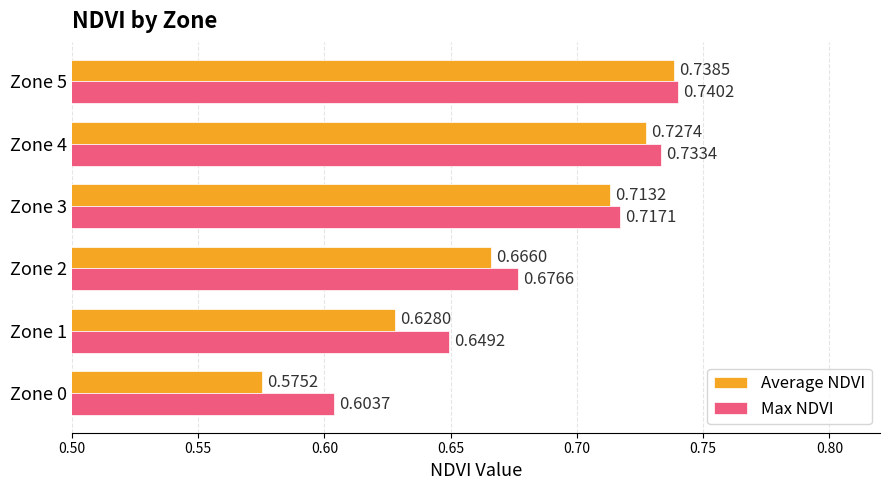

How many distinct data groups are displayed?

2